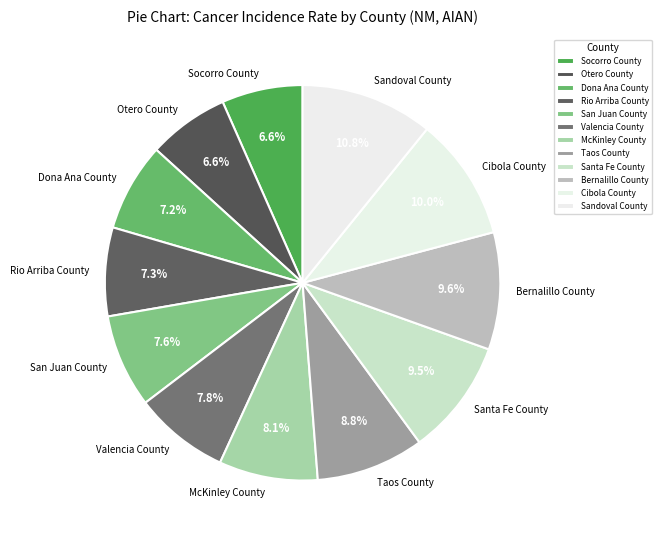

Which slice is the largest?

Sandoval County